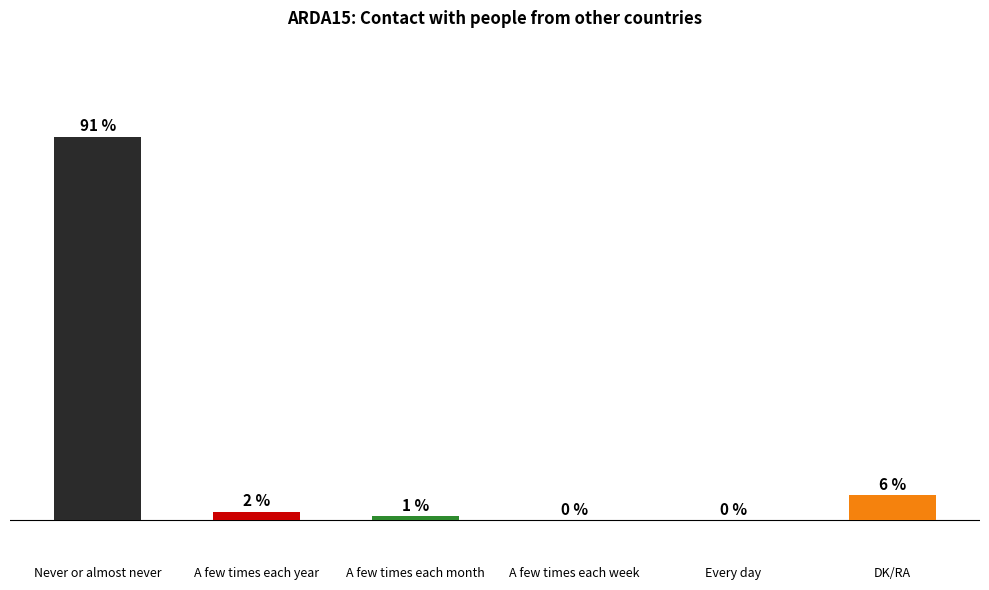

At which category does the chart reach its peak across all series?

Never or almost never